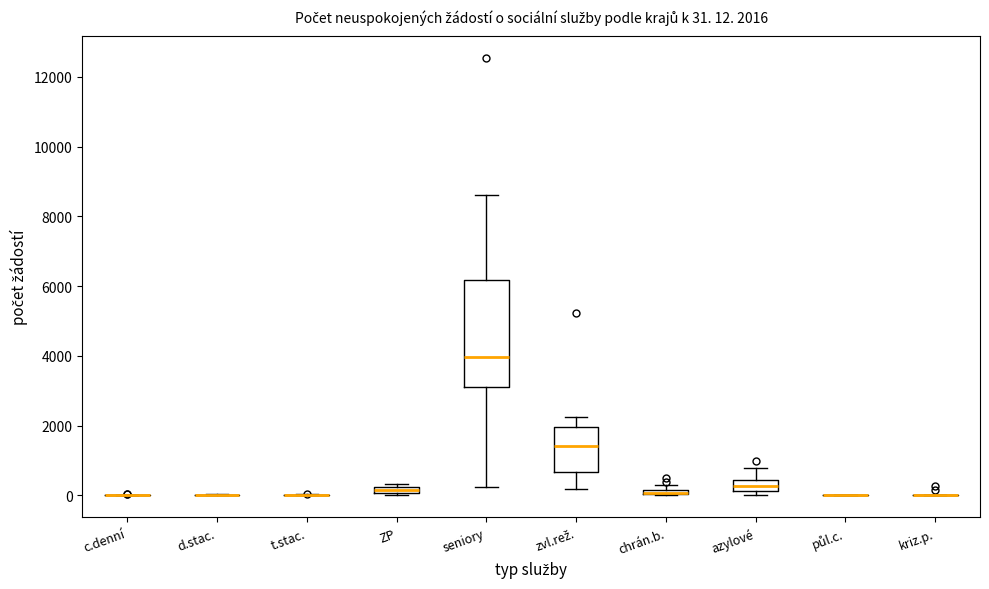

Comparing the boxes themselves (not the whiskers), which one is the tallest?

seniory